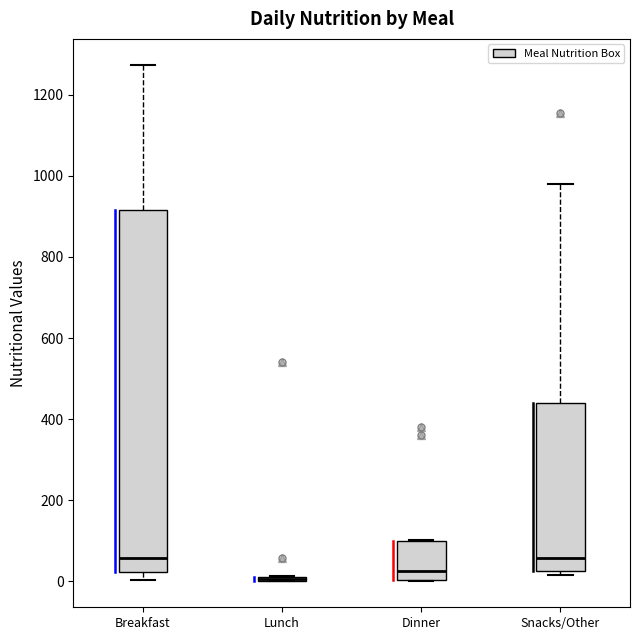

Comparing the boxes themselves (not the whiskers), which one is the tallest?

Breakfast